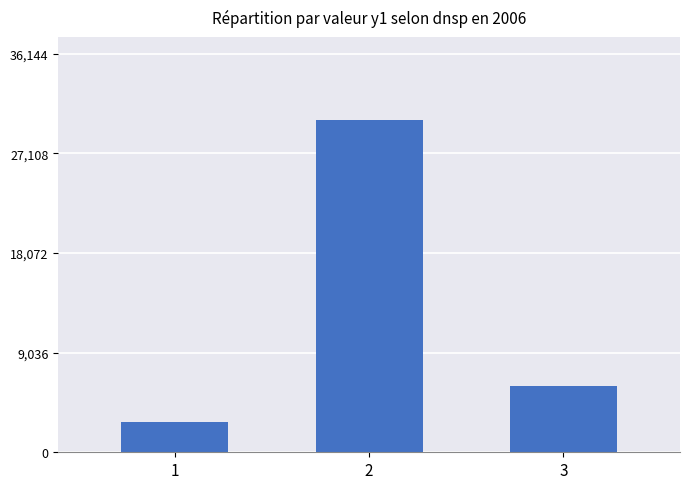

What is the greatest value displayed?

30120.3